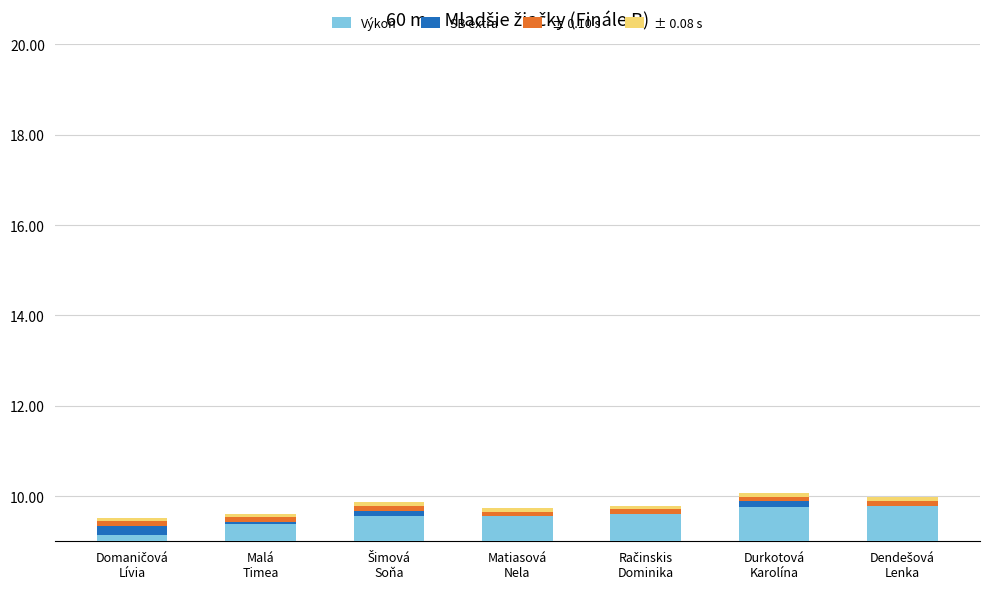

What position from the right is Dendešová
Lenka?

1